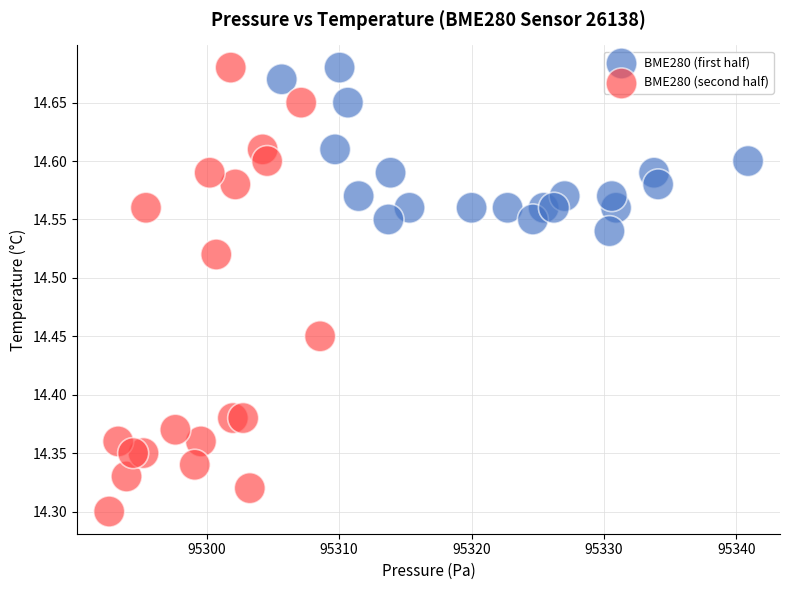

Which series contains the lowest Y value?

BME280 (second half)